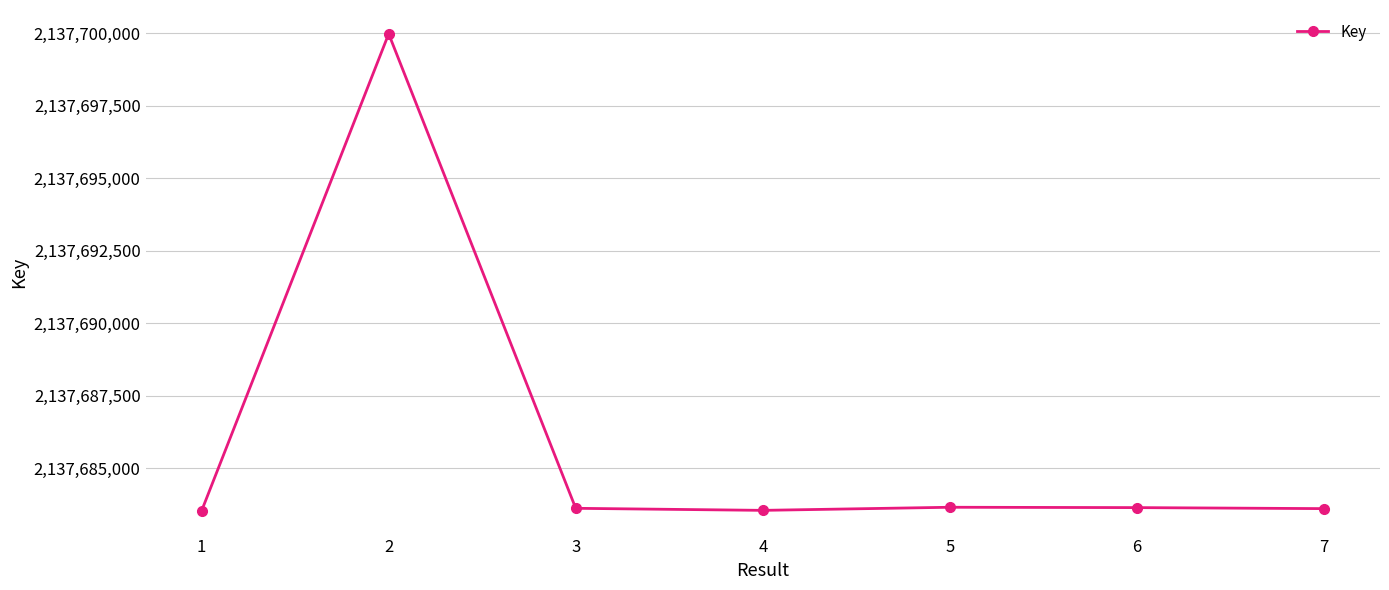

What is the value of the 7th point from the left?

2137683604